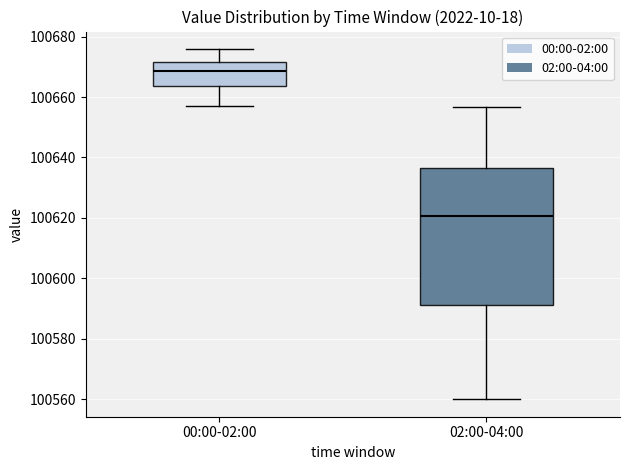

Which box's median line is the lowest?

02:00-04:00